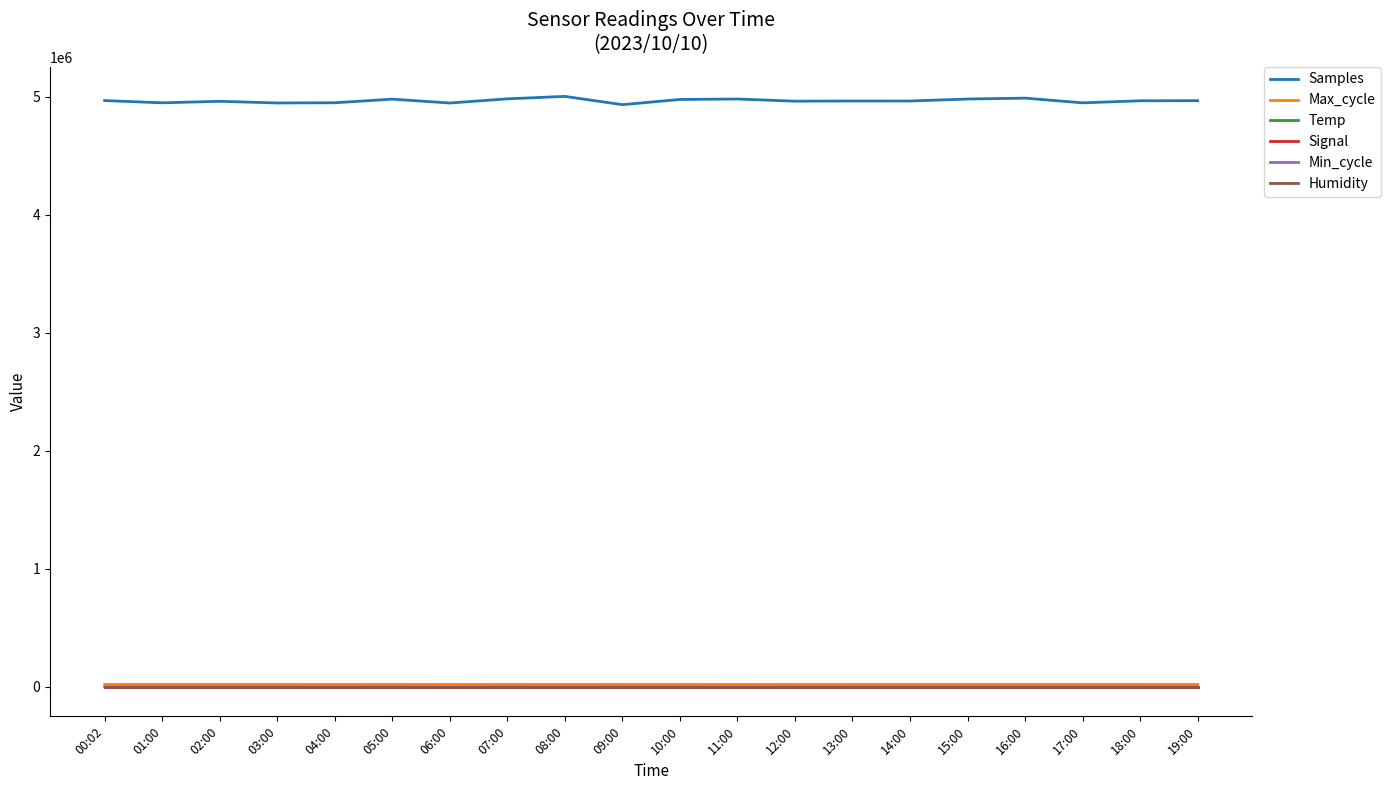

Which series has the widest spread of values?

Samples